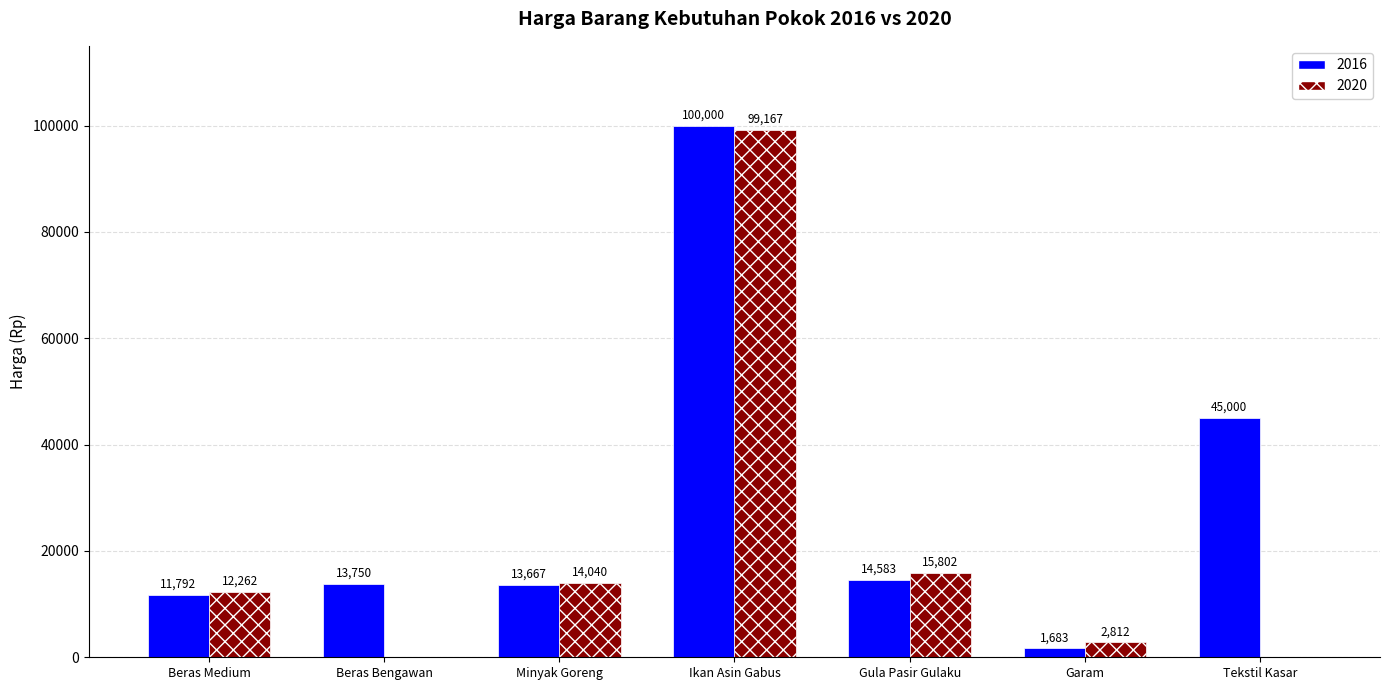

Which series has the largest total across all categories?

2016